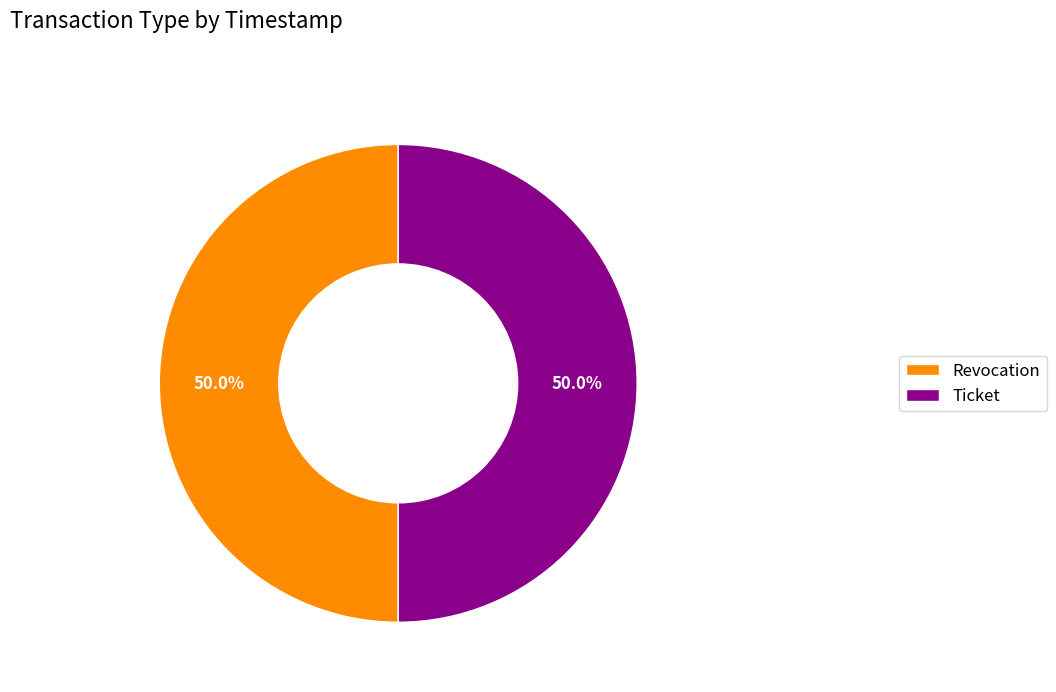

Approximately how many times larger is the value at Revocation compared to Ticket?

1.0